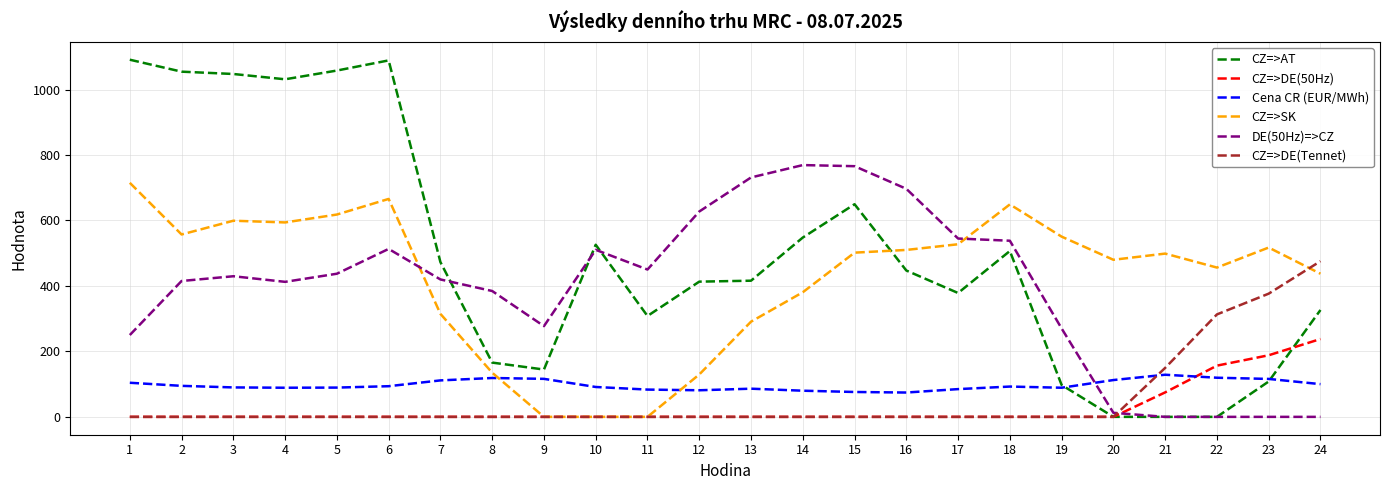

How many series are shown in this chart?

6